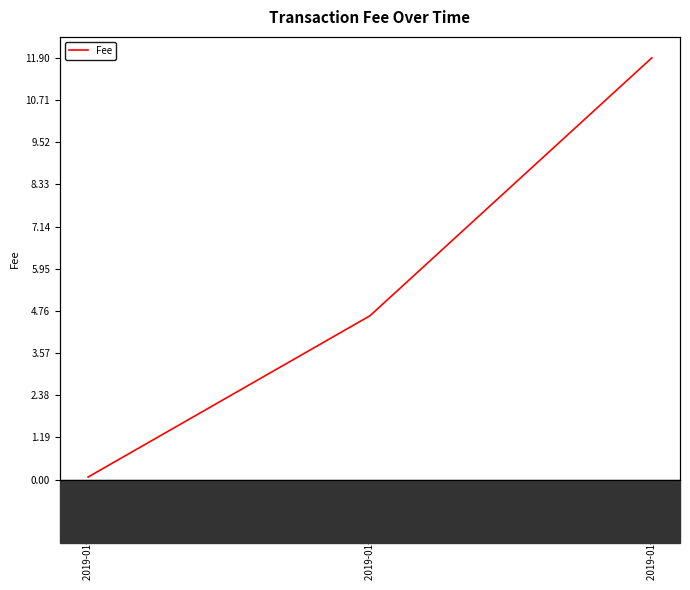

What value does the data have at 2019-01-22 20:08:29?

4.6